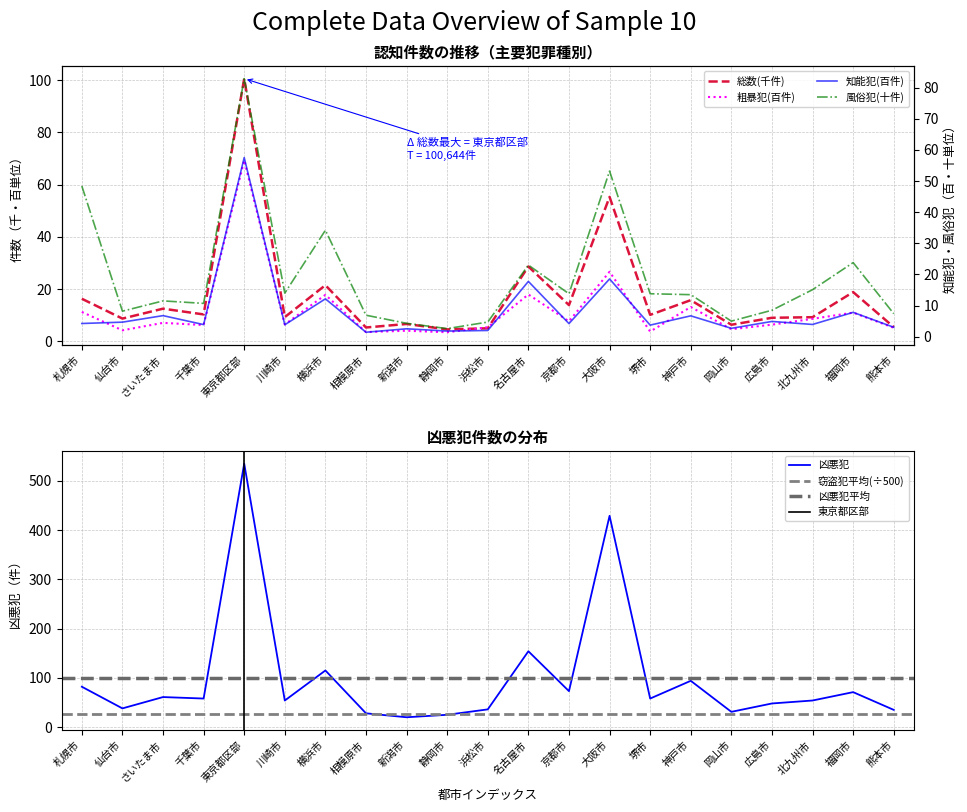

True or false: 粗暴犯 and 総数 intersect in this chart.

True